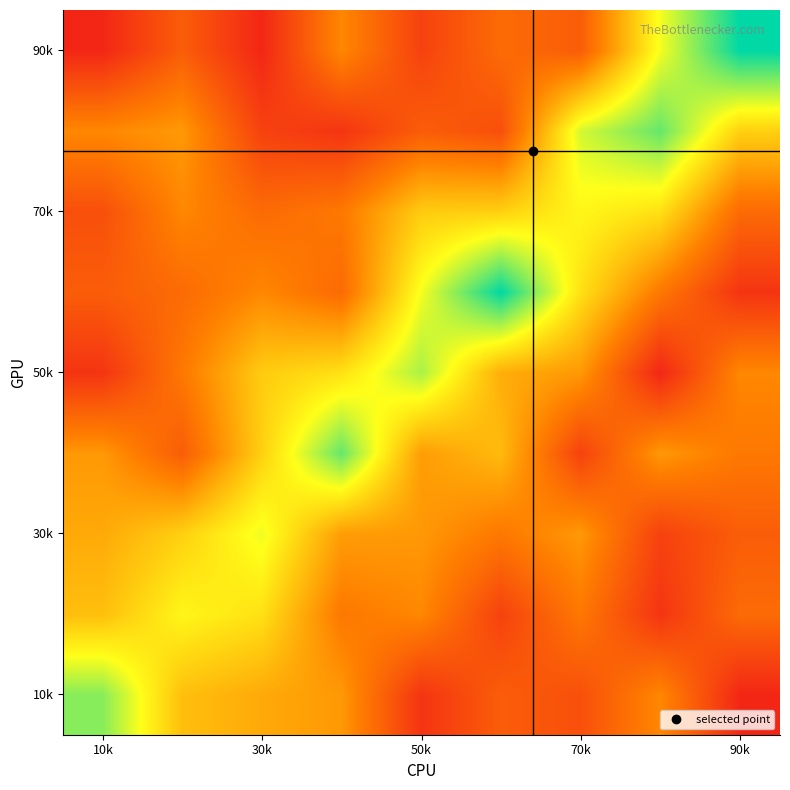

At which category is the sum across all series the highest?

30k